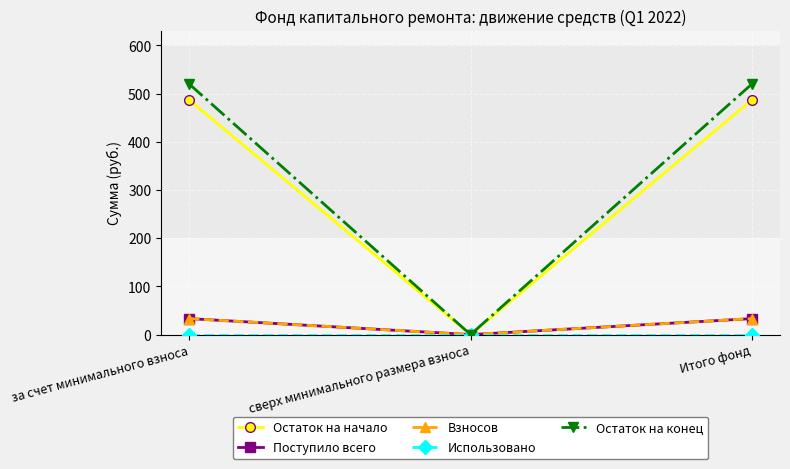

Reading left to right, what are all the values shown in this chart?

Остаток на начало: 486.7	0.0	486.7
Поступило всего: 33.1	0.0	33.1
Взносов: 33.1	0.0	33.1
Использовано: 0.0	0.0	0.0
Остаток на конец: 519.8	0.0	519.8